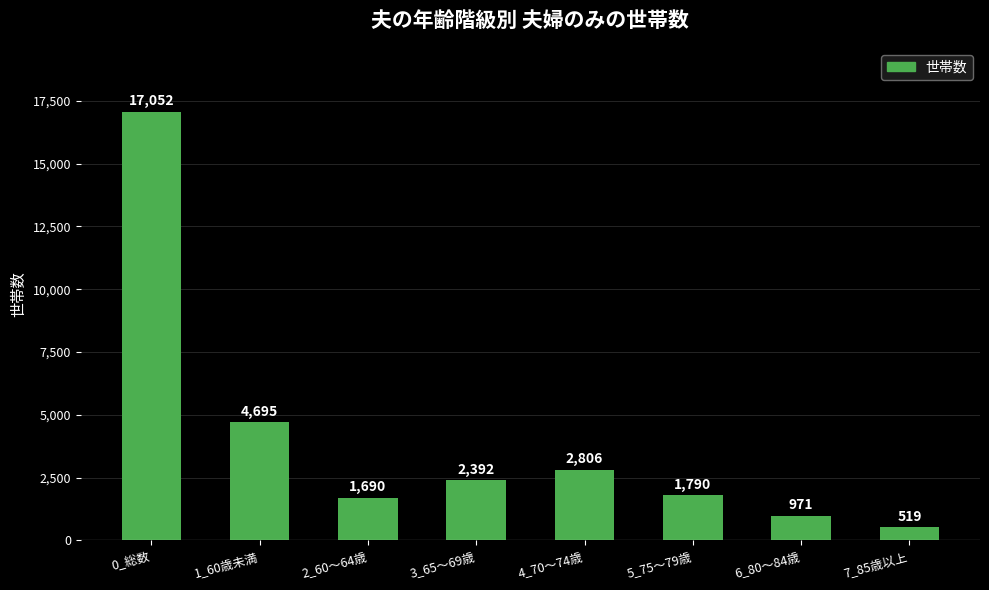

What position from the left is 5_75～79歳?

6